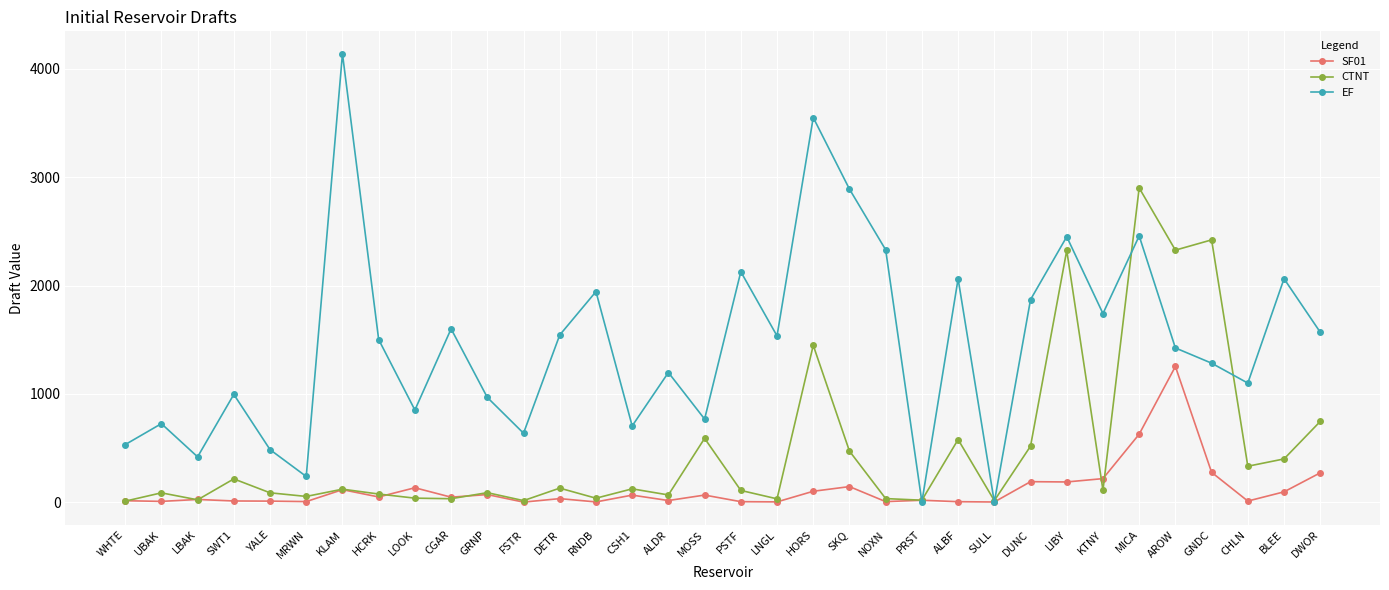

Does the chart have visible grid lines?

Yes